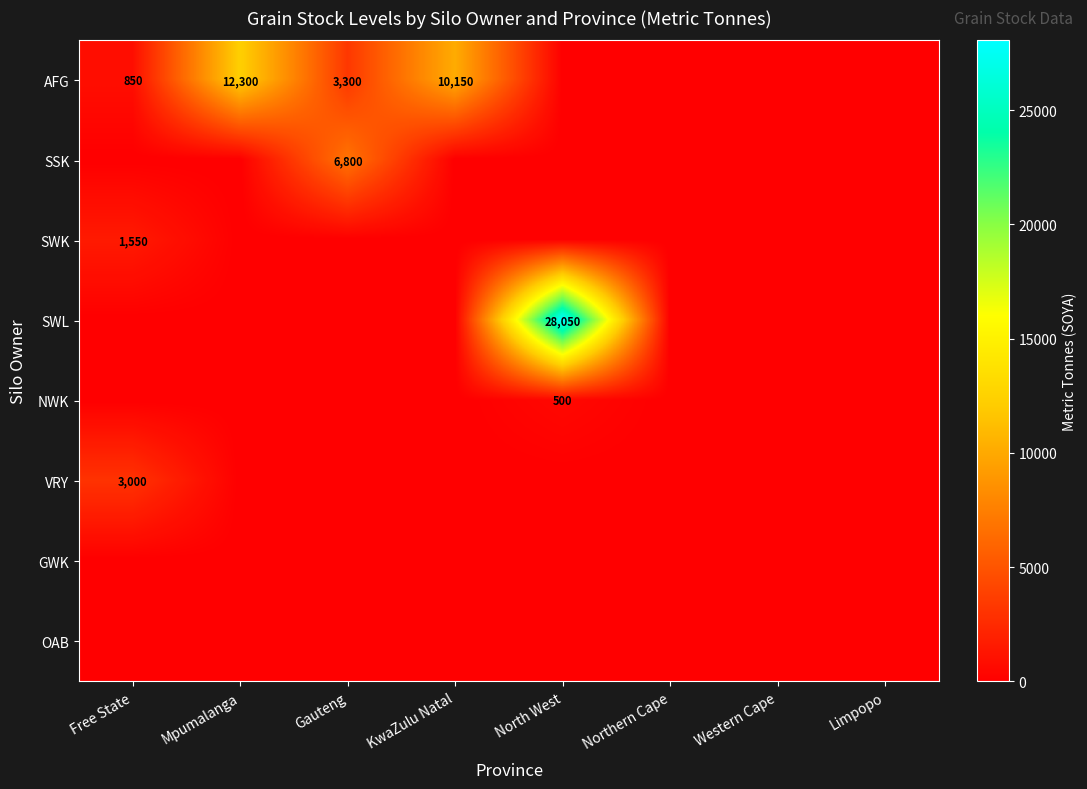

At which category is the sum across all series the highest?

North West